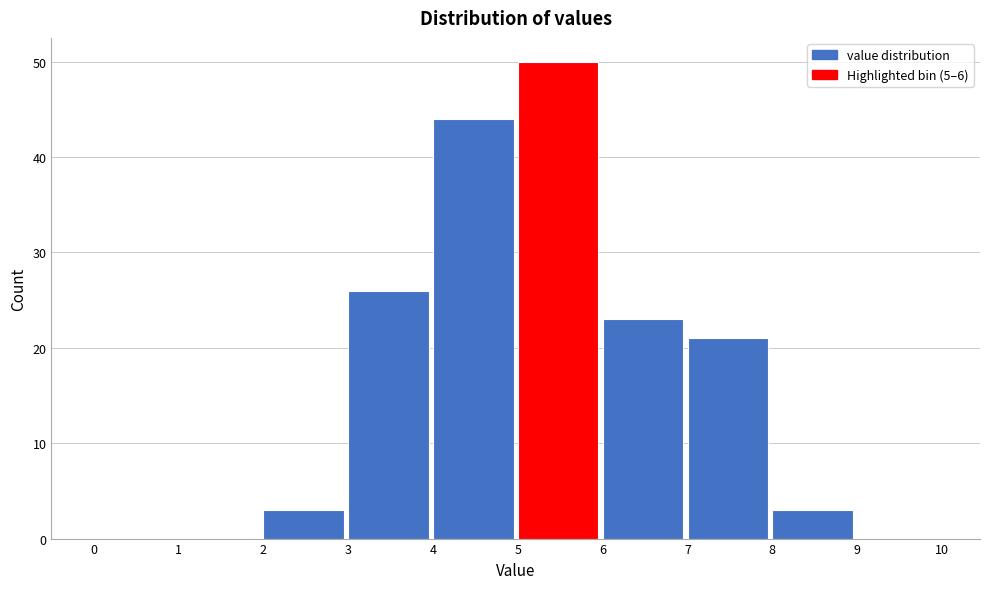

Reading left to right, transcribe this chart: for each bar, give the range it covers on the x-axis and its height. The values are not printed on the chart, so give them approximately, as read against the axis.

0 to 1: 0
1 to 2: 0
2 to 3: 3
3 to 4: 26
4 to 5: 44
5 to 6: 50
6 to 7: 23
7 to 8: 21
8 to 9: 3
9 to 10: 0